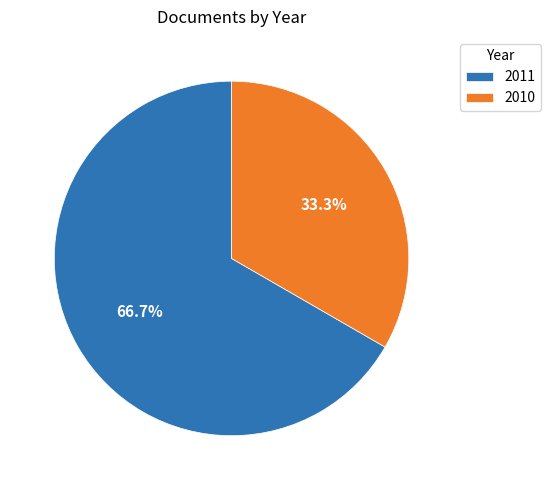

Does 2010 account for over 50% of the chart?

No